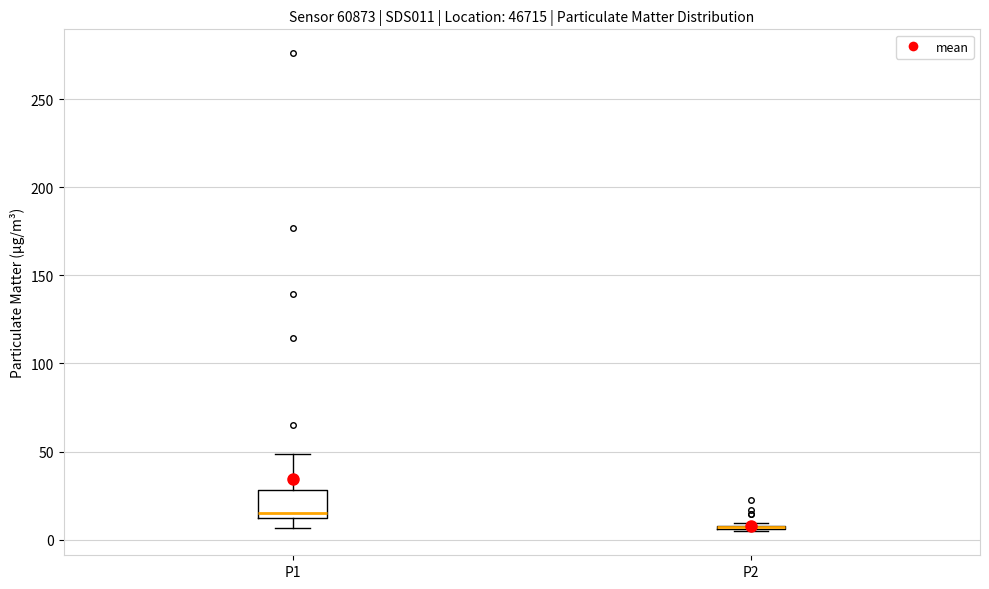

Reading left to right, transcribe this box plot: for each box, give where its median line is, the range the box spans, and where its two whiskers end, as read against the y-axis. The values are not printed on the chart, so give them approximately, as read against the axis.

P1: median 15 (just above the box's lower edge), box 15 to 30, whiskers 5 to 50
P2: box collapsed to a line at 5, whiskers 5 to 10